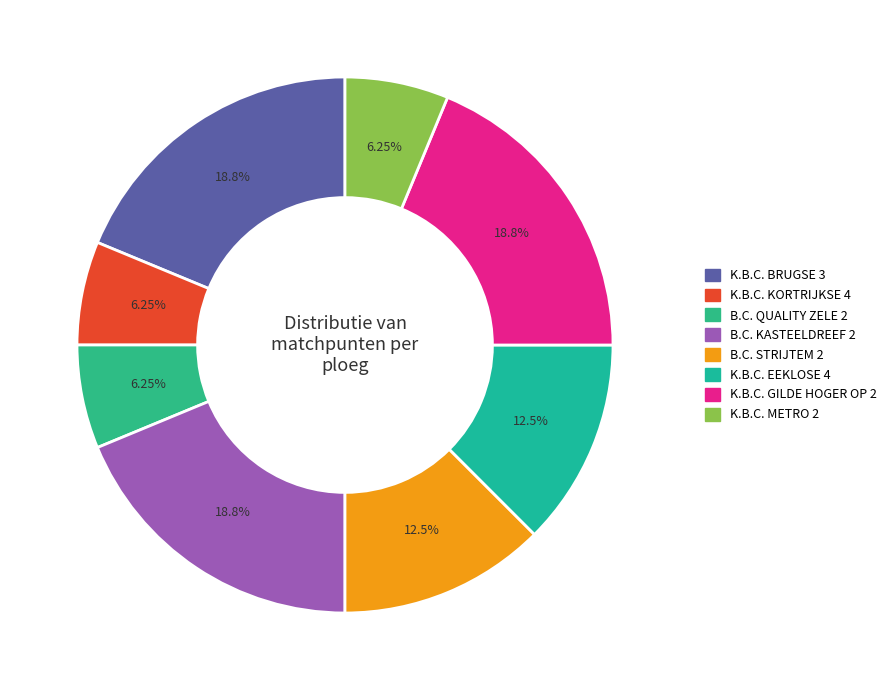

Count the number of slices in the pie.

8